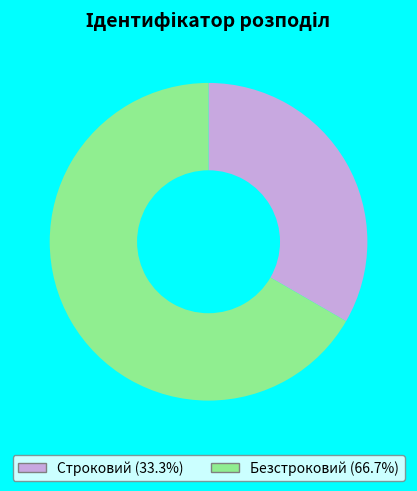

Rank the categories by value from highest to lowest.

Безстроковий, Строковий